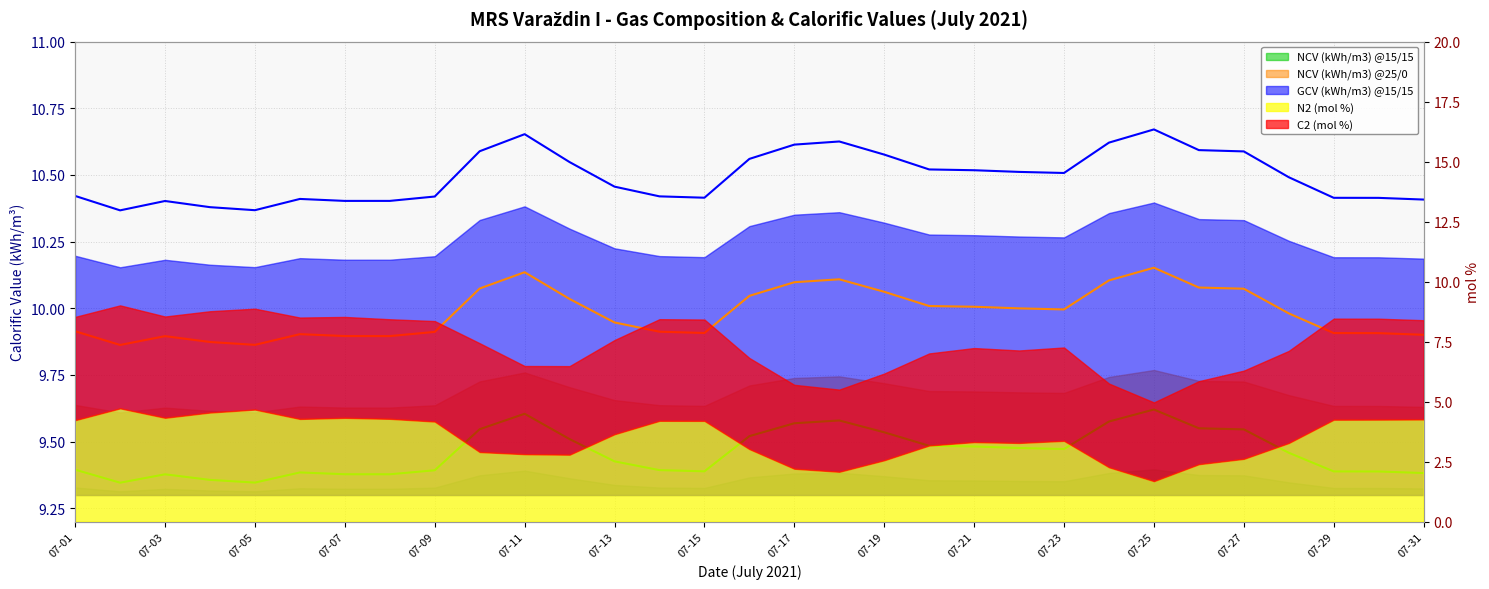

What is the minimum value shown in the chart?

9.3